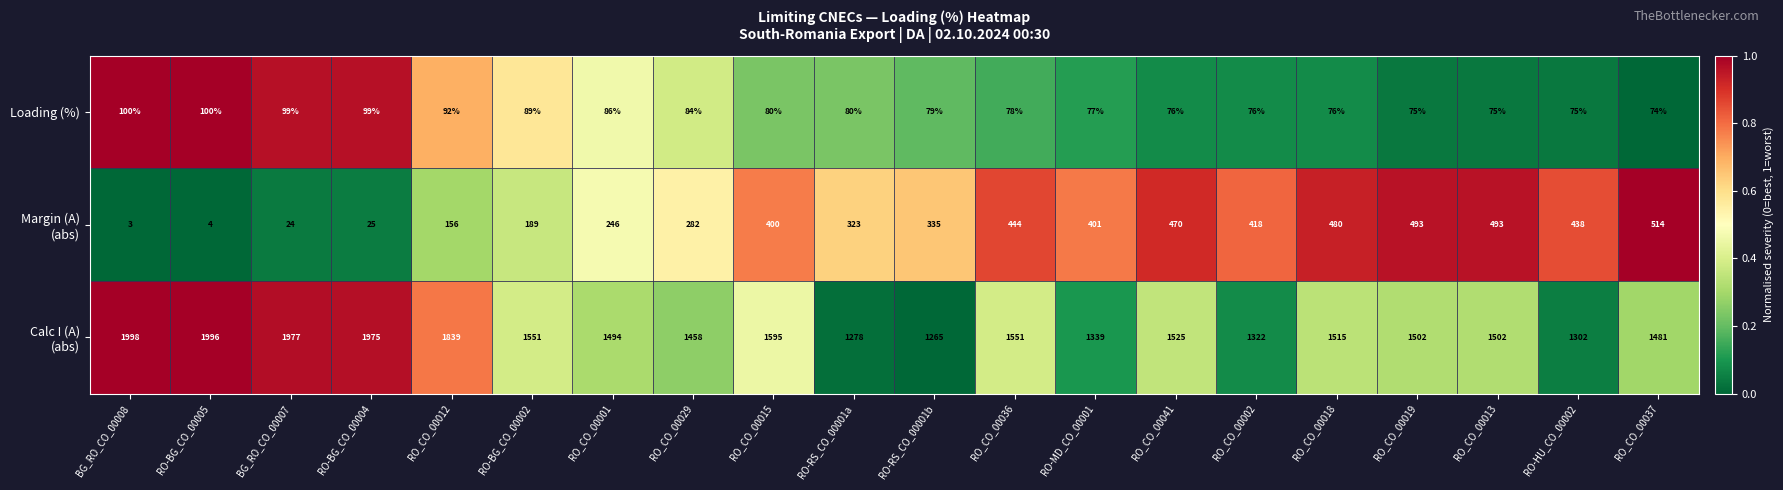

What is the sum of the Loading (%) values at RO-BG_CO_00004 and RO_CO_00019?

174